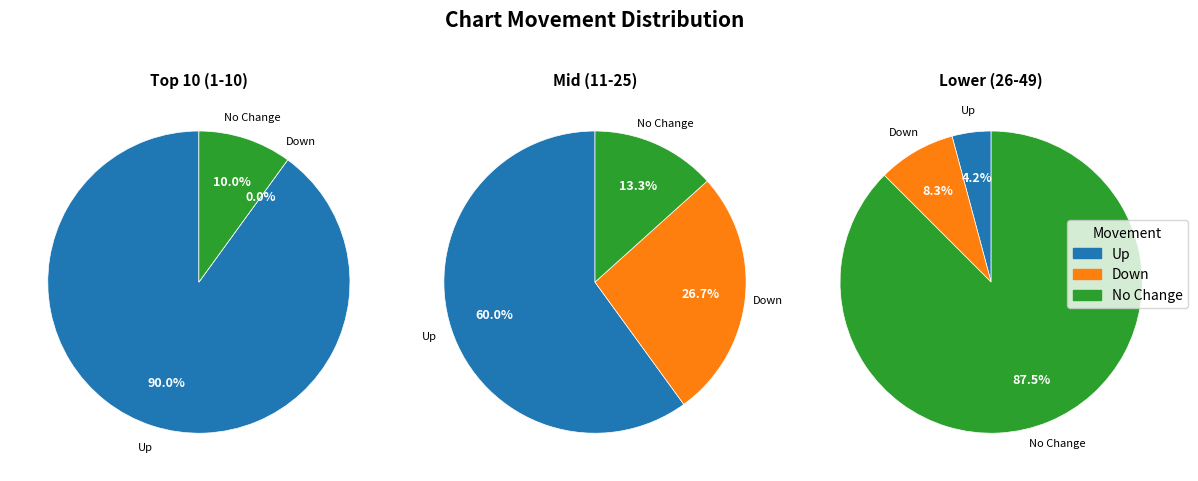

How many slices are in this pie chart?

3